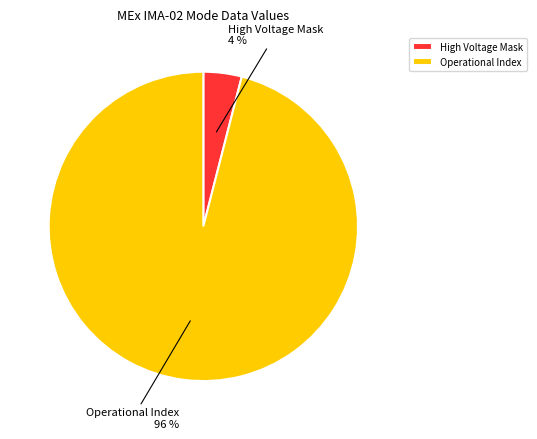

Which category accounts for the majority?

Operational Index